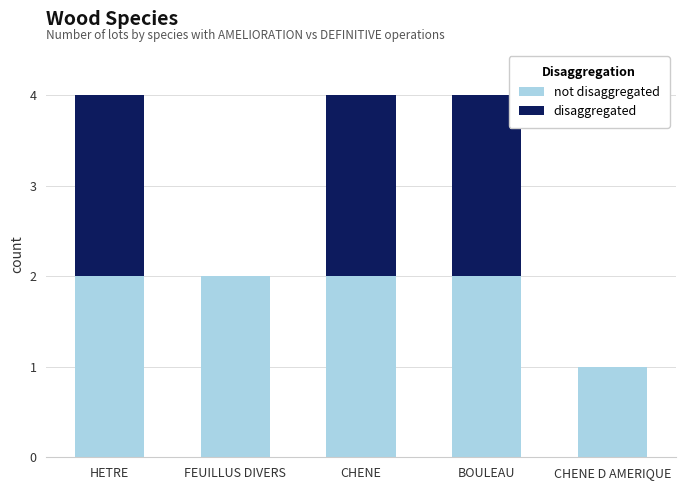

What is the total value across all series at BOULEAU?

4